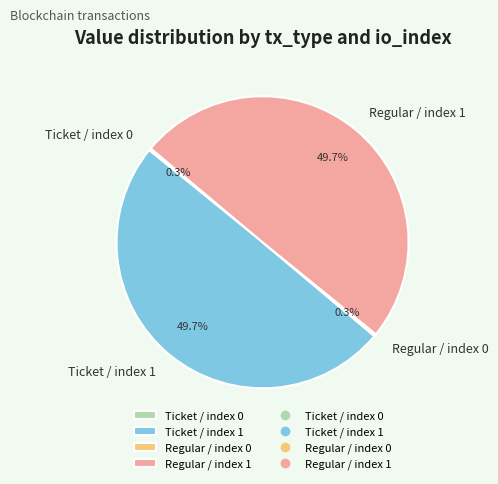

To the nearest percent, what is the difference between the largest and smallest slice percentages?

49%